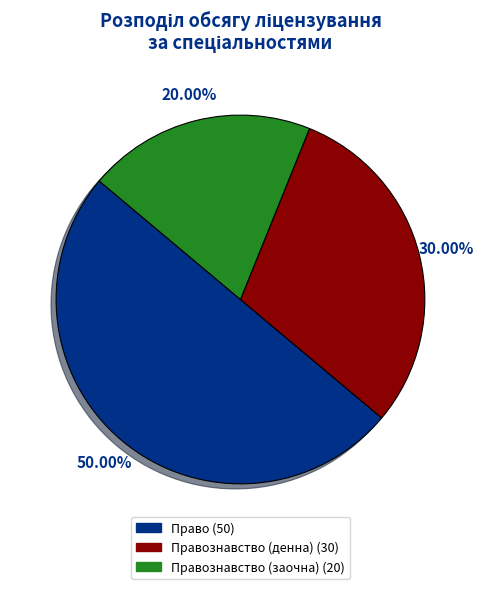

To the nearest percent, what is the average slice percentage?

33%